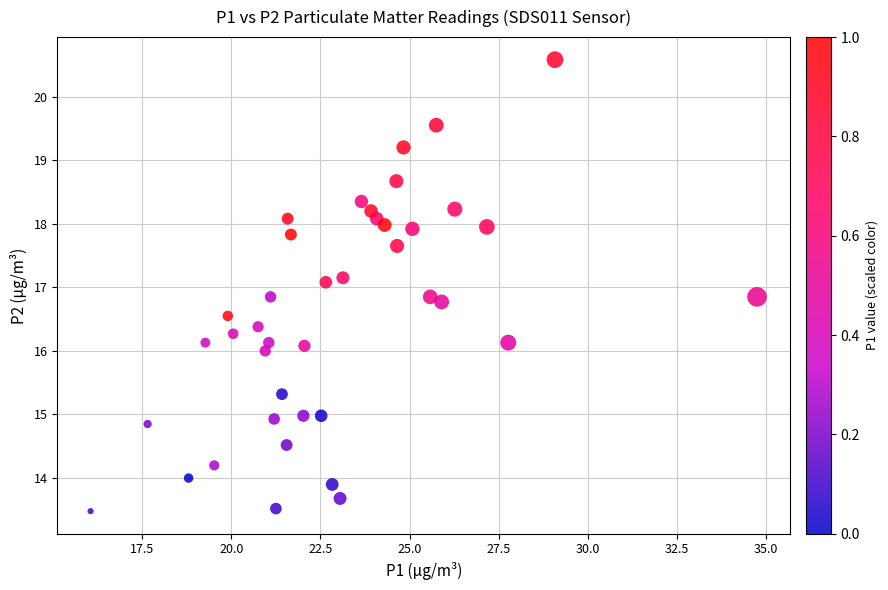

What is the range of Y values (max minus min)?

7.1